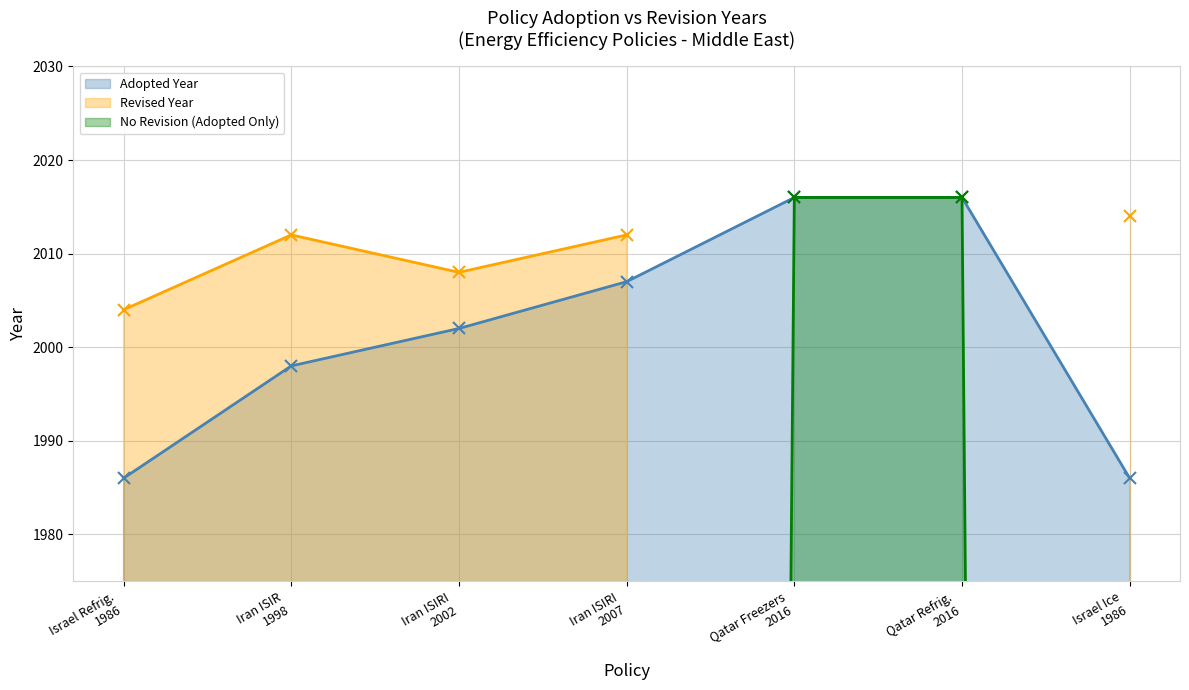

At how many categories does at least one series exceed 1098?

7